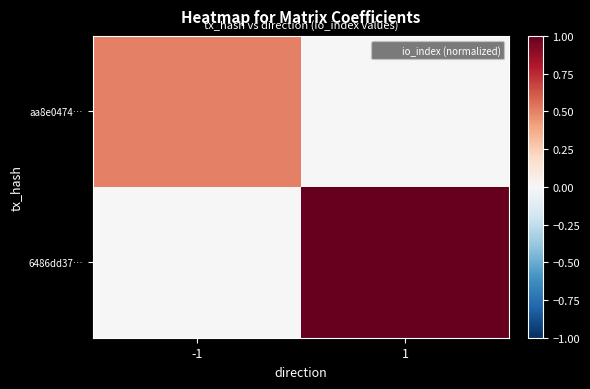

Which series has the largest total across all categories?

6486dd37…